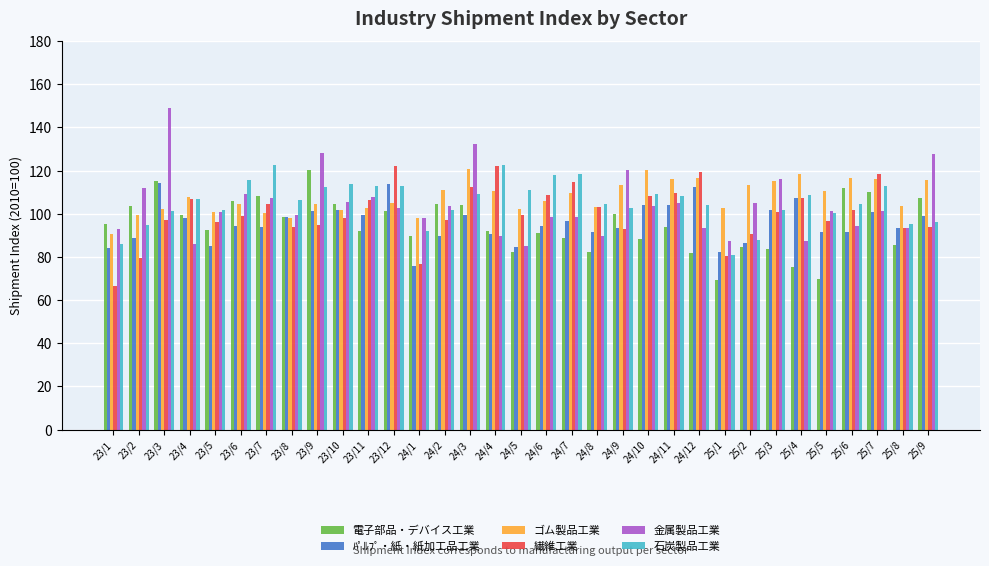

What is the value of the ﾊﾟﾙﾌﾟ・紙・紙加工品工業 bar at the 13th from the left?

75.9